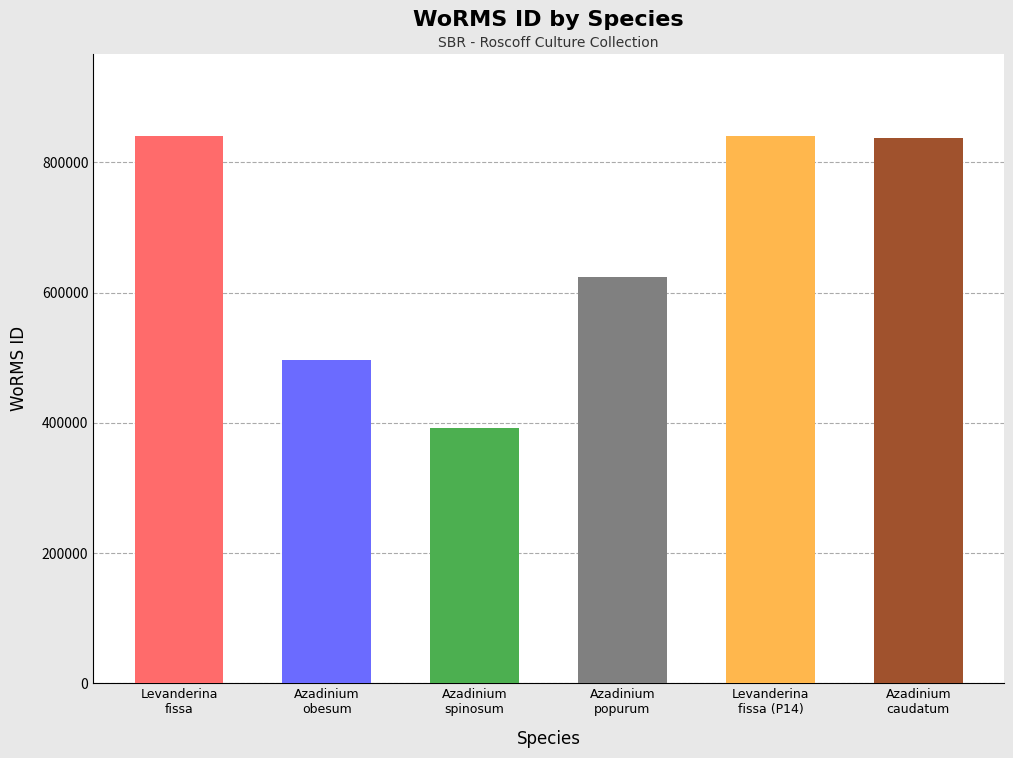

How many values are below 837075?

3